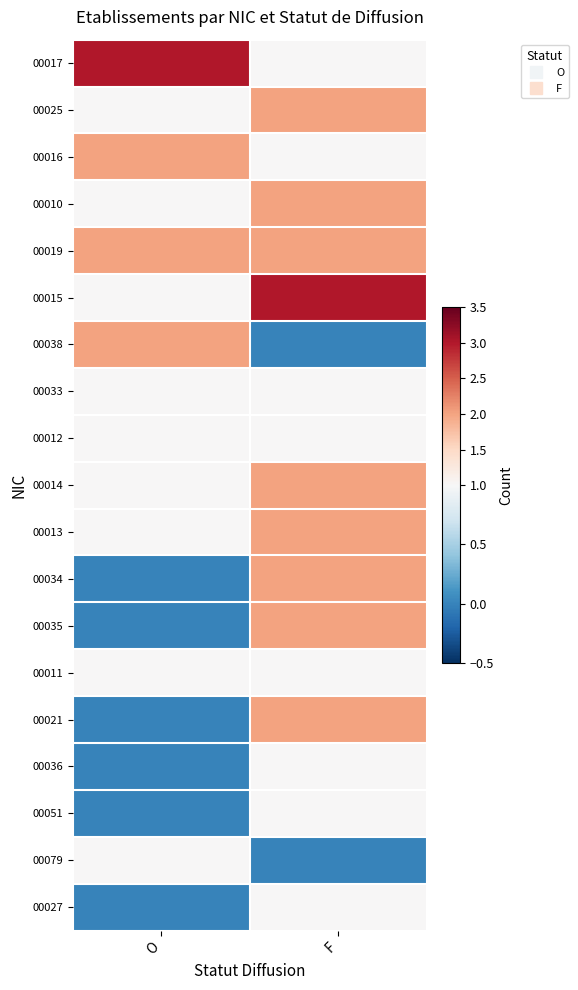

What is the spread (max minus min) of values at O?

3